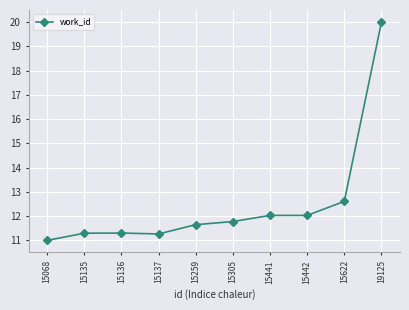

What is the approximate value at 15442?

12.0